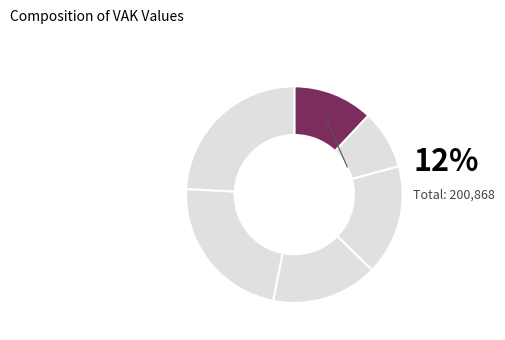

Which slice is the smallest?

2022